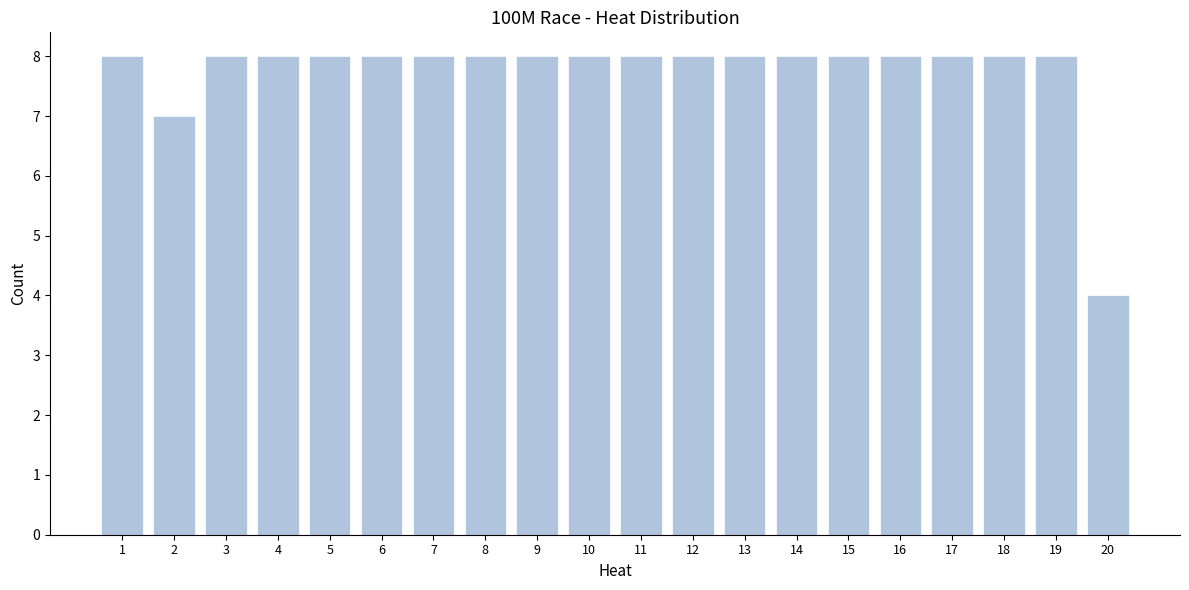

Reading left to right, list all the values displayed in this chart.

1=8	2=7	3=8	4=8	5=8	6=8	7=8	8=8	9=8	10=8	11=8	12=8	13=8	14=8	15=8	16=8	17=8	18=8	19=8	20=4